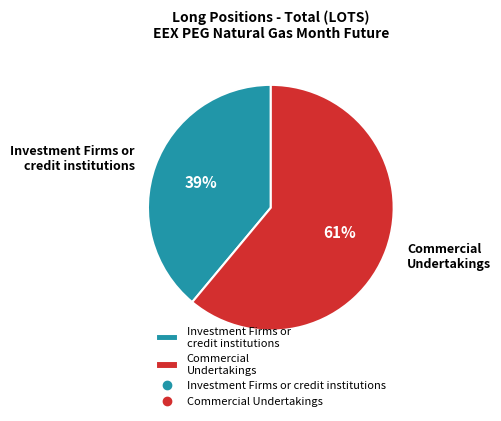

To the nearest percent, what is the difference between the largest and smallest slice percentages?

22%